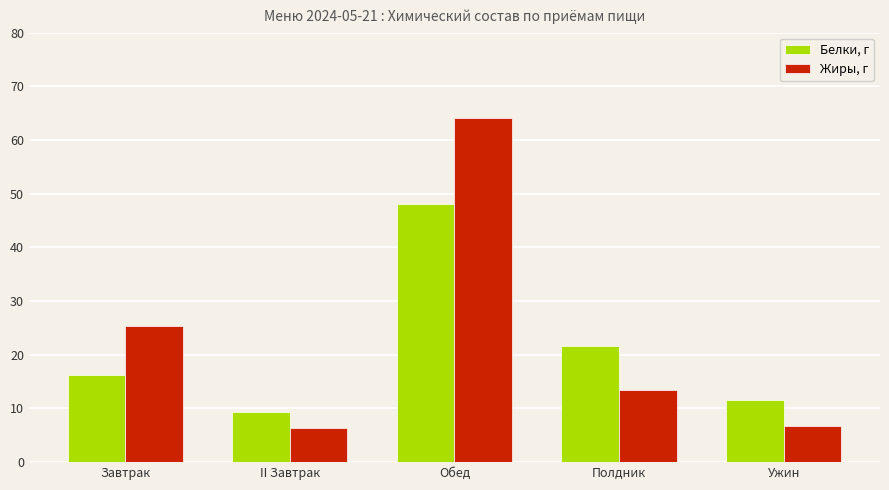

Which series has the largest total across all categories?

Жиры, г